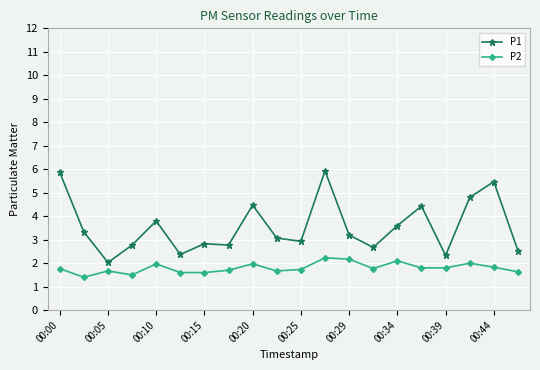

True or false: P2 has more than 0 interior local peaks.

True